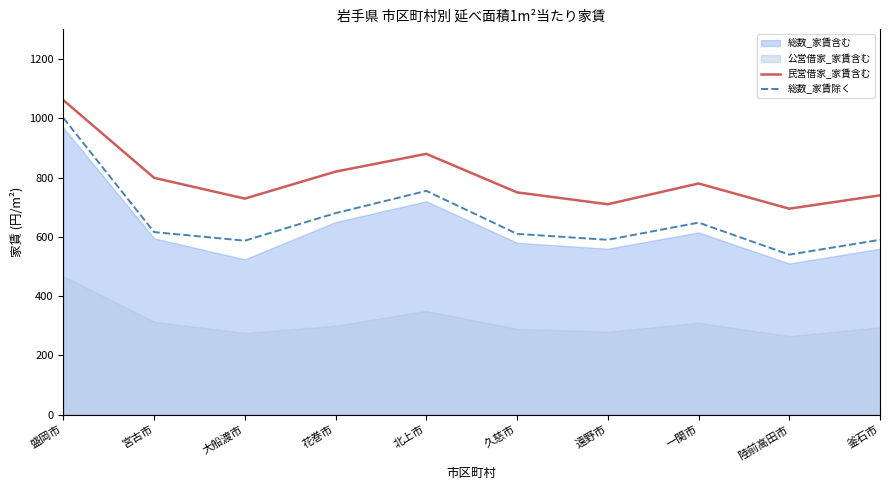

How many data points in 民営借家_家賃含む are above 780?

4